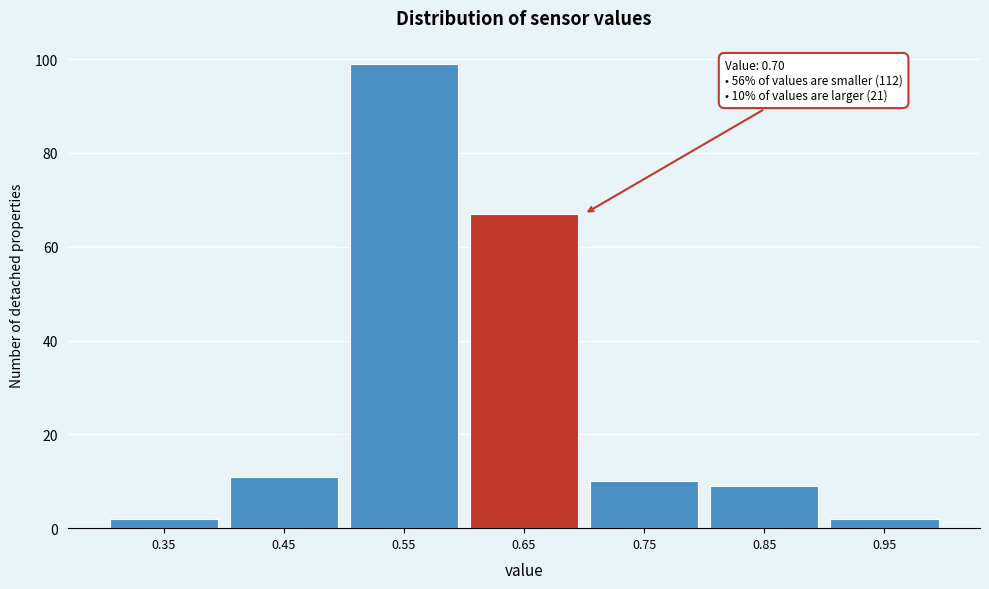

Reading left to right, extract all data points from this chart.

2	11	99	67	10	9	2